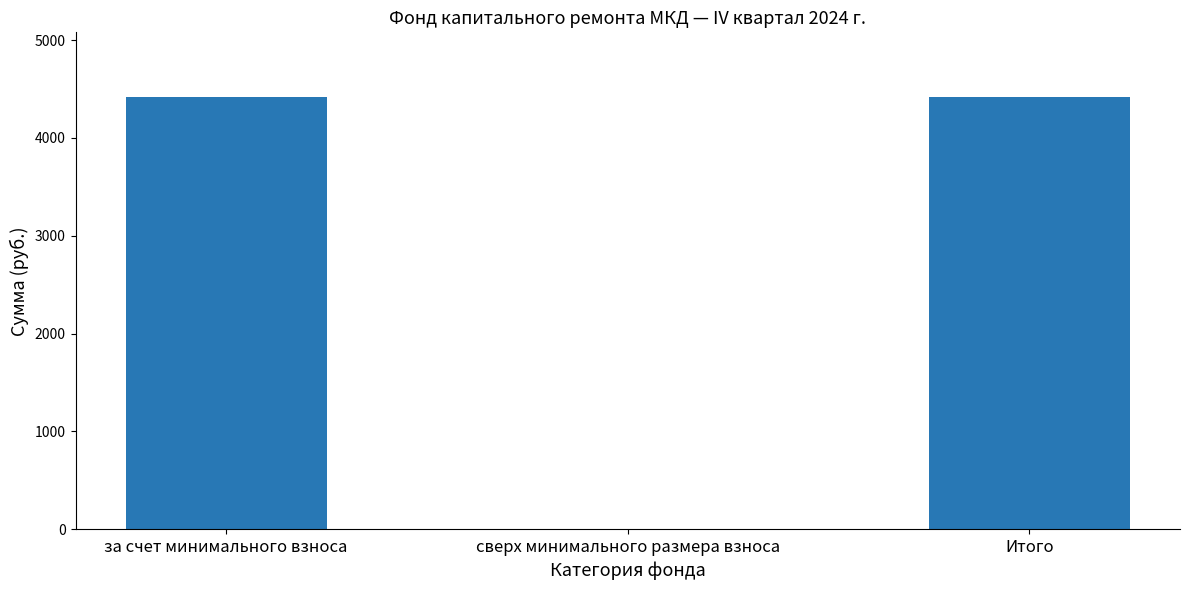

True or false: the data shows 1044.0 at Итого.

False